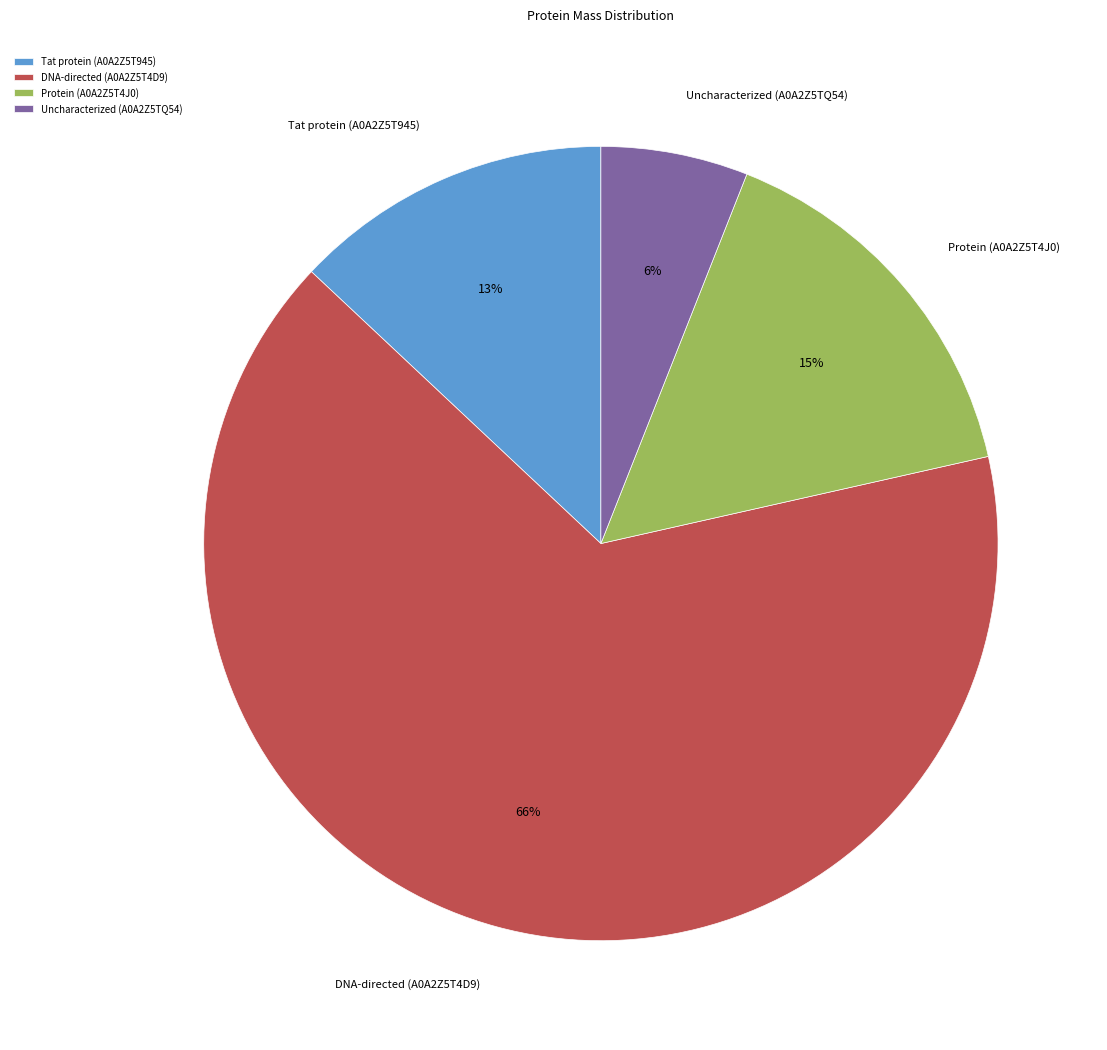

Between Protein (A0A2Z5T4J0) and Uncharacterized (A0A2Z5TQ54), which is larger?

Protein (A0A2Z5T4J0)